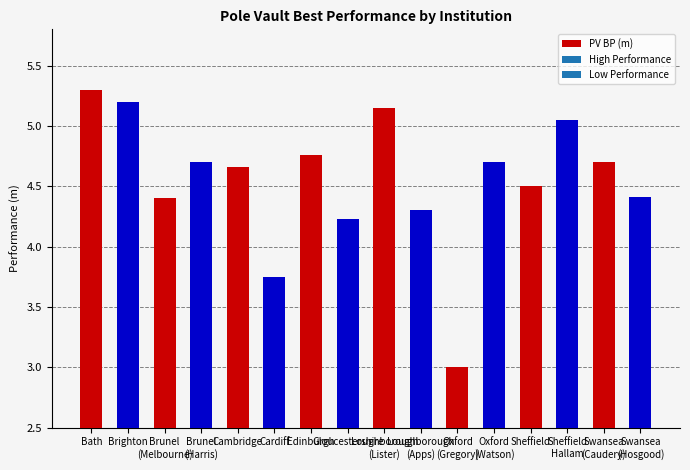

Rank the categories by value from highest to lowest.

Bath, Brighton, Loughborough
(Lister), Sheffield
Hallam, Edinburgh, Brunel
(Harris), Oxford
(Watson), Swansea
(Caudery), Cambridge, Sheffield, Swansea
(Hosgood), Brunel
(Melbourne), Loughborough
(Apps), Gloucestershire, Cardiff, Oxford
(Gregory)